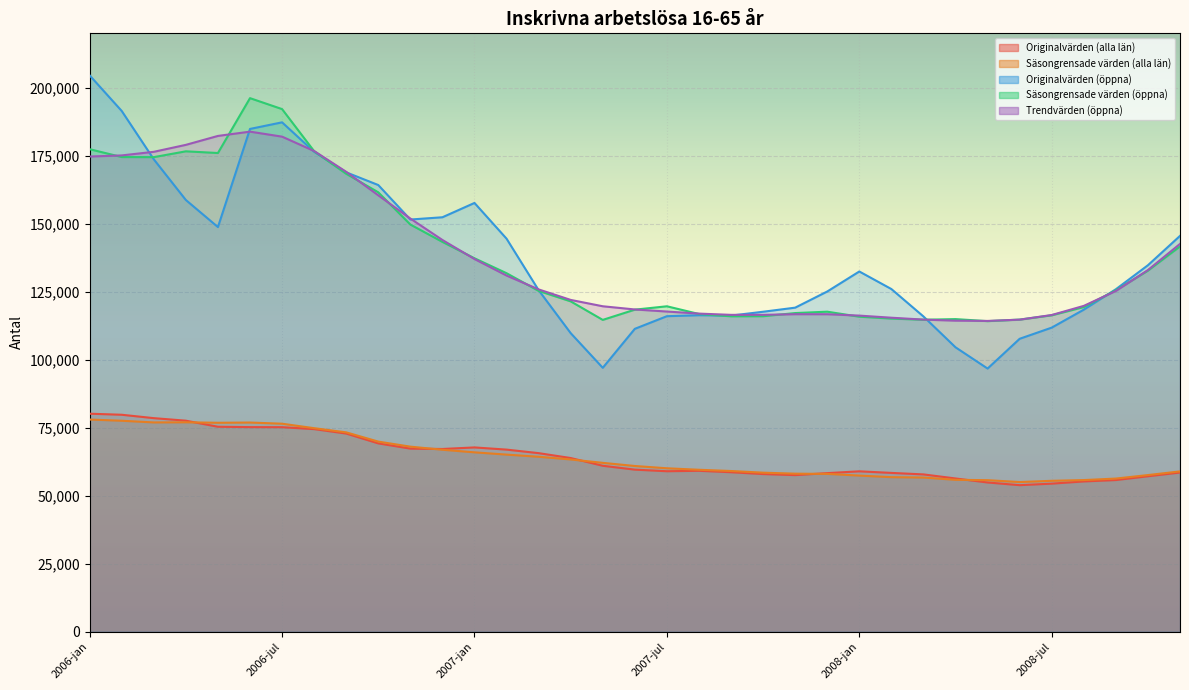

True or false: Originalvärden (alla län) and Trendvärden (öppna) cross at least once.

False